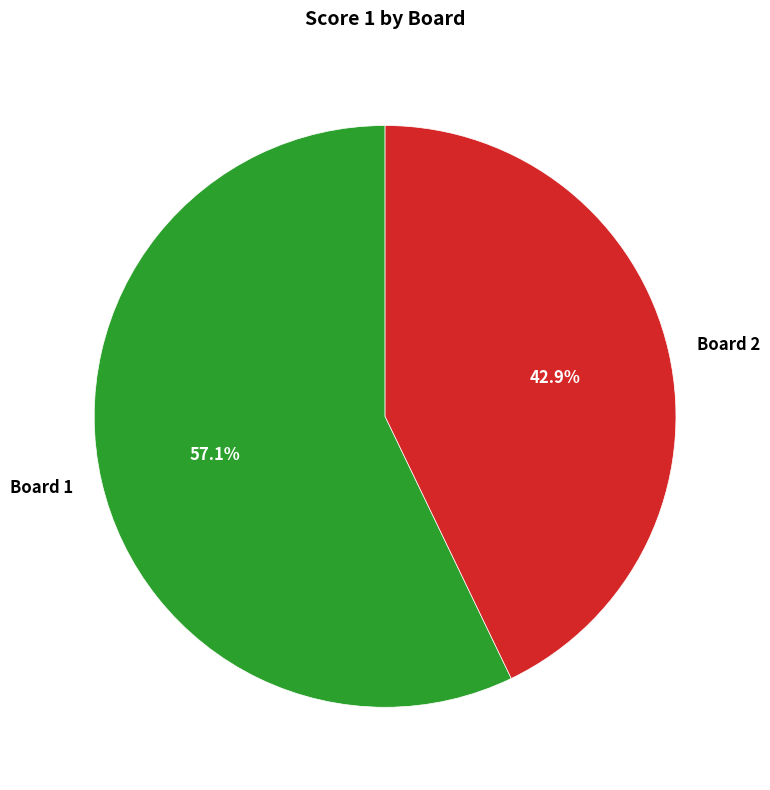

To the nearest percent, what is the combined percentage of Board 2 and Board 1?

100%